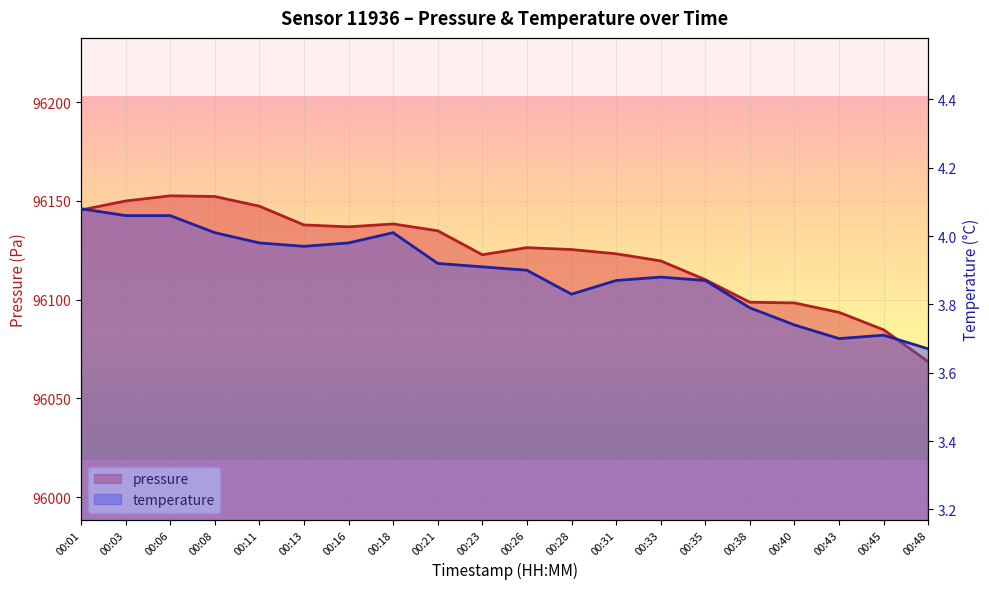

At which category is the sum across all series the highest?

00:06